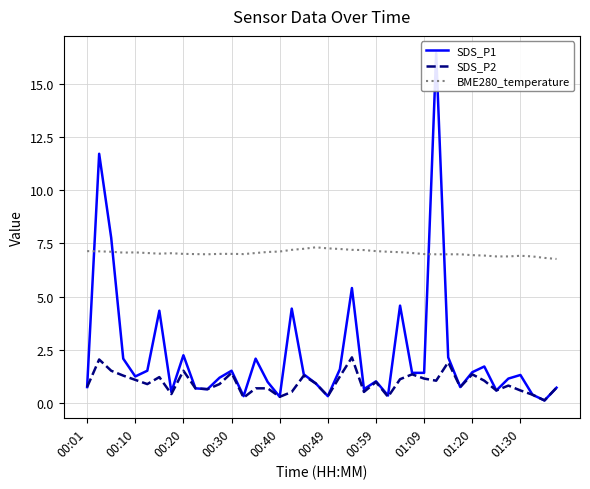

Is it true that SDS_P2 equals 0.9 at 11?

True